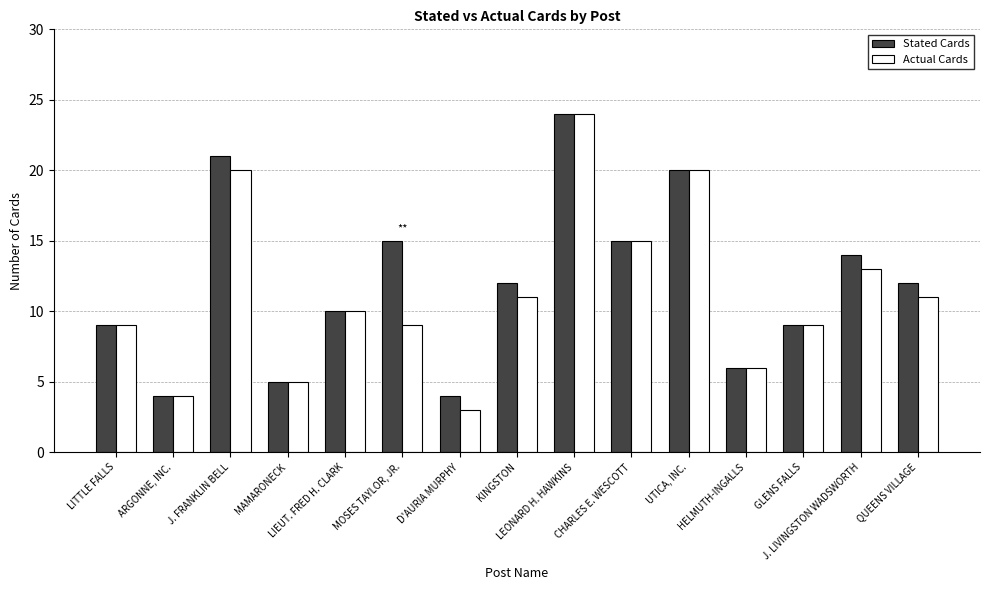

What is the maximum value shown in the chart?

24